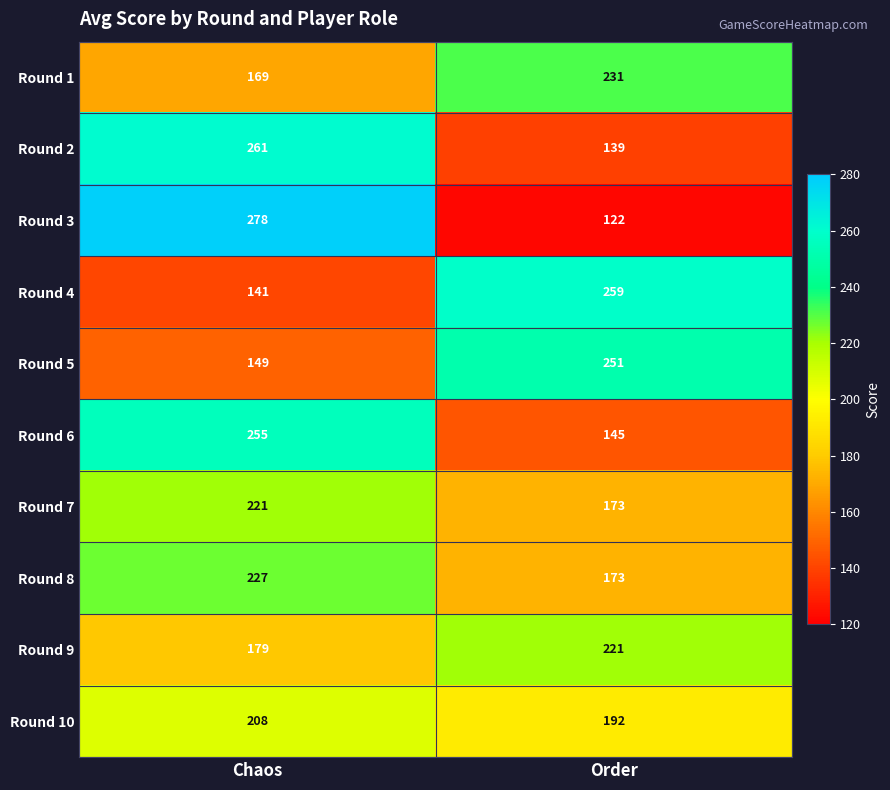

What is the difference between the maximum and minimum values in the Round 1 series?

62